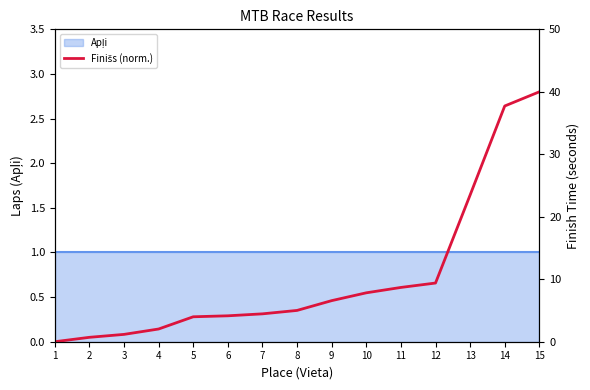

Is it true that the value at 6 is 2.0?

False